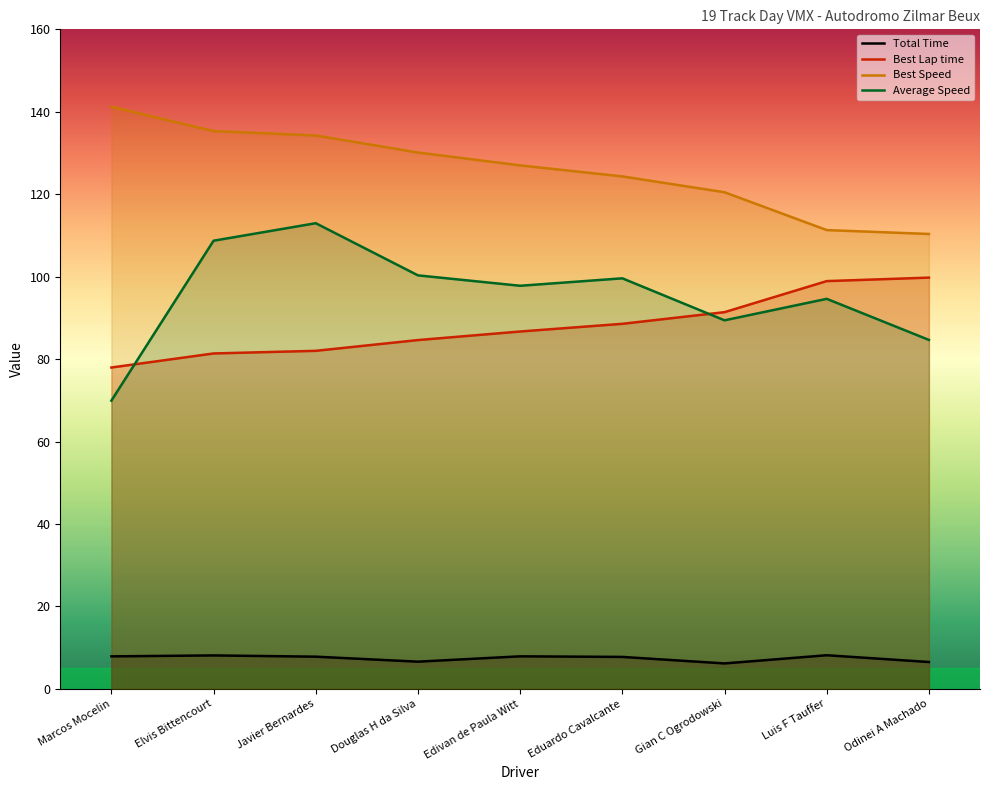

What are all the series names shown in the legend?

Total Time, Best Lap time, Best Speed, Average Speed